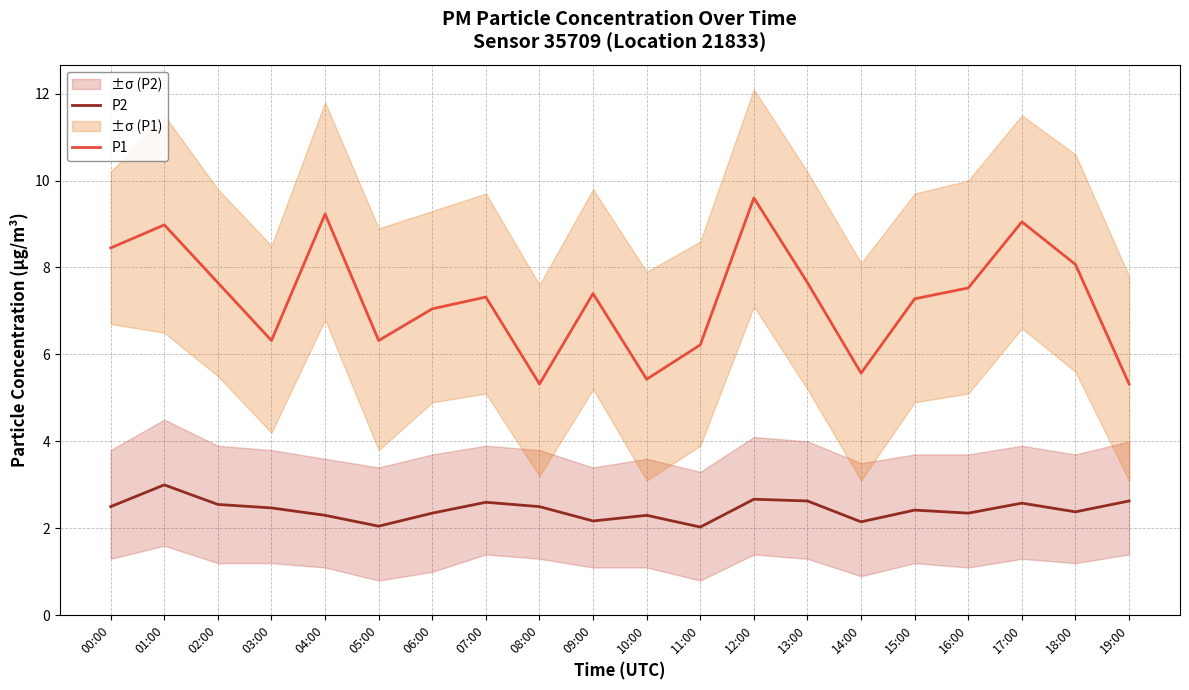

What position from the right is 08:00?

12